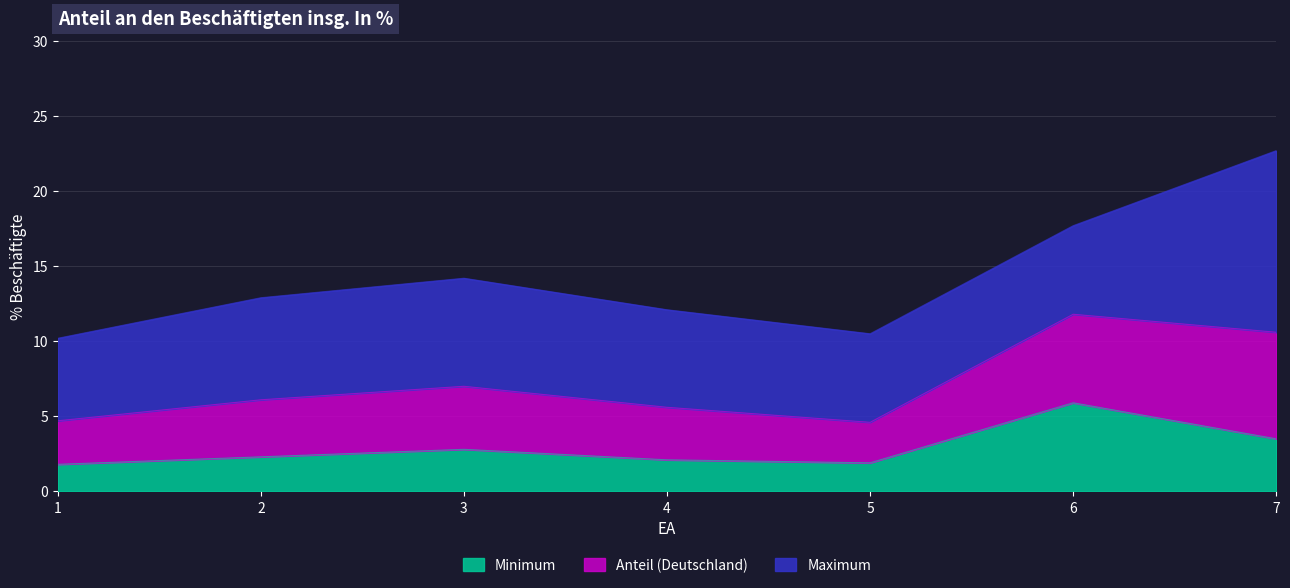

Which category has the highest value across all series?

7